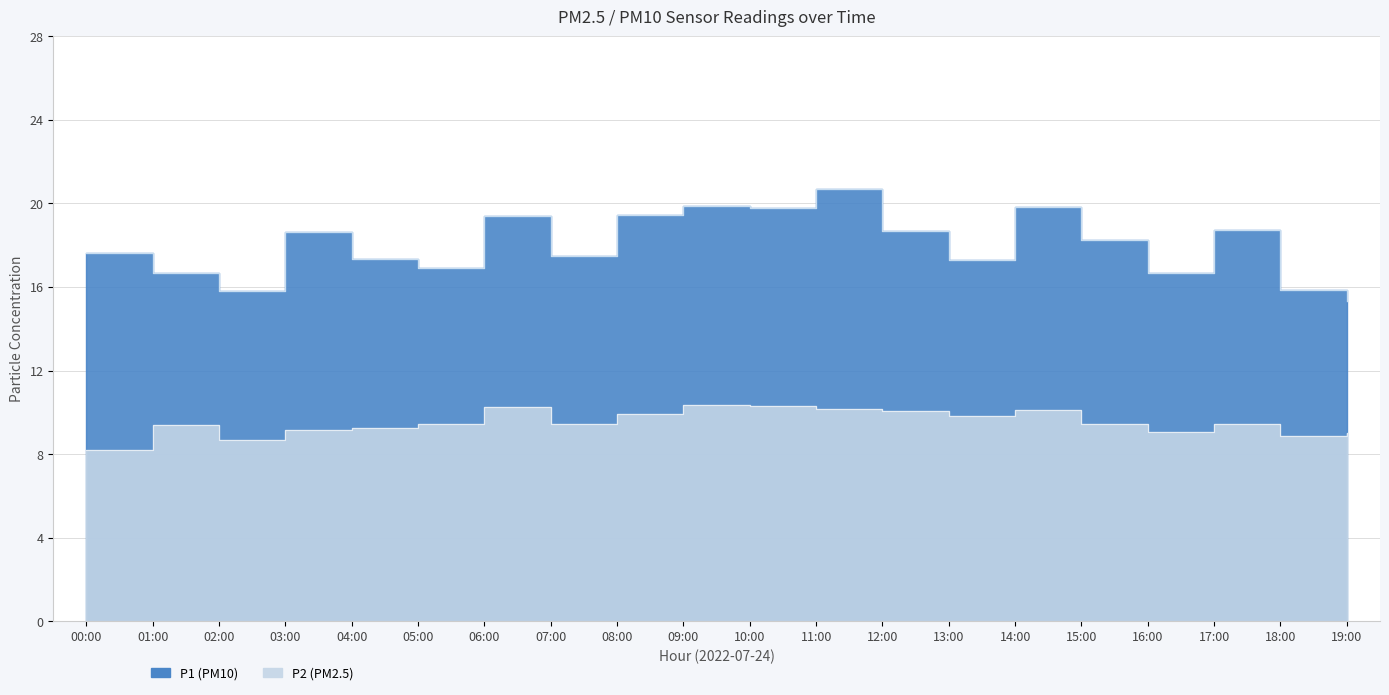

The value of P2 at 18:00 is 8.9. True or false?

True